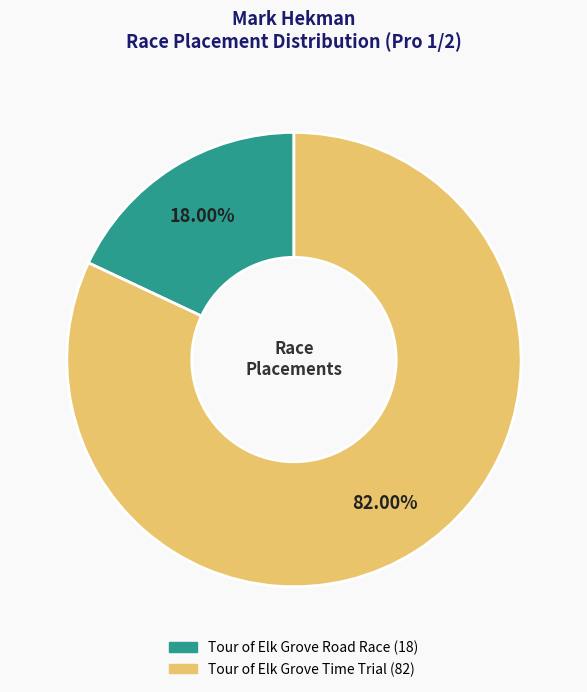

To the nearest percent, what is the average slice percentage?

50%